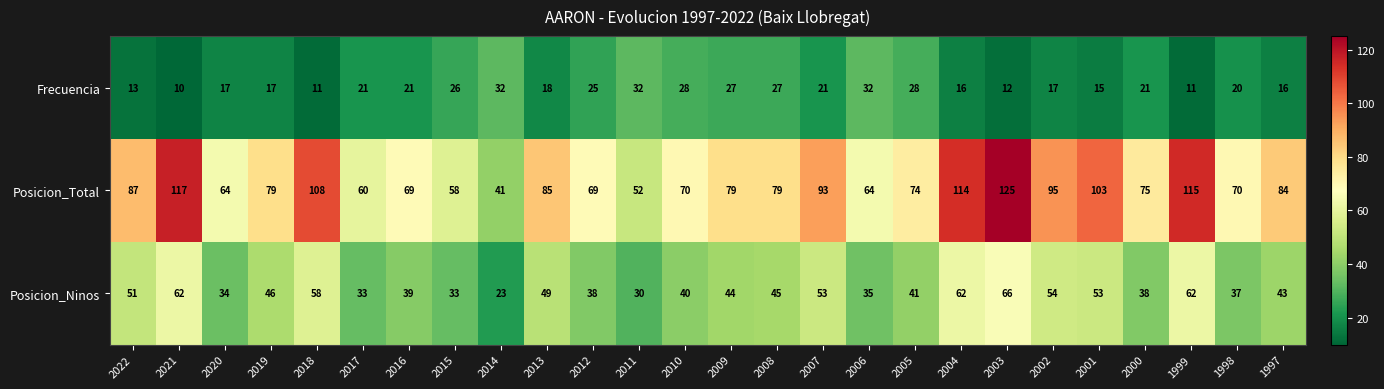

What is the difference between the Frecuencia values at 2006 and 2007?

11